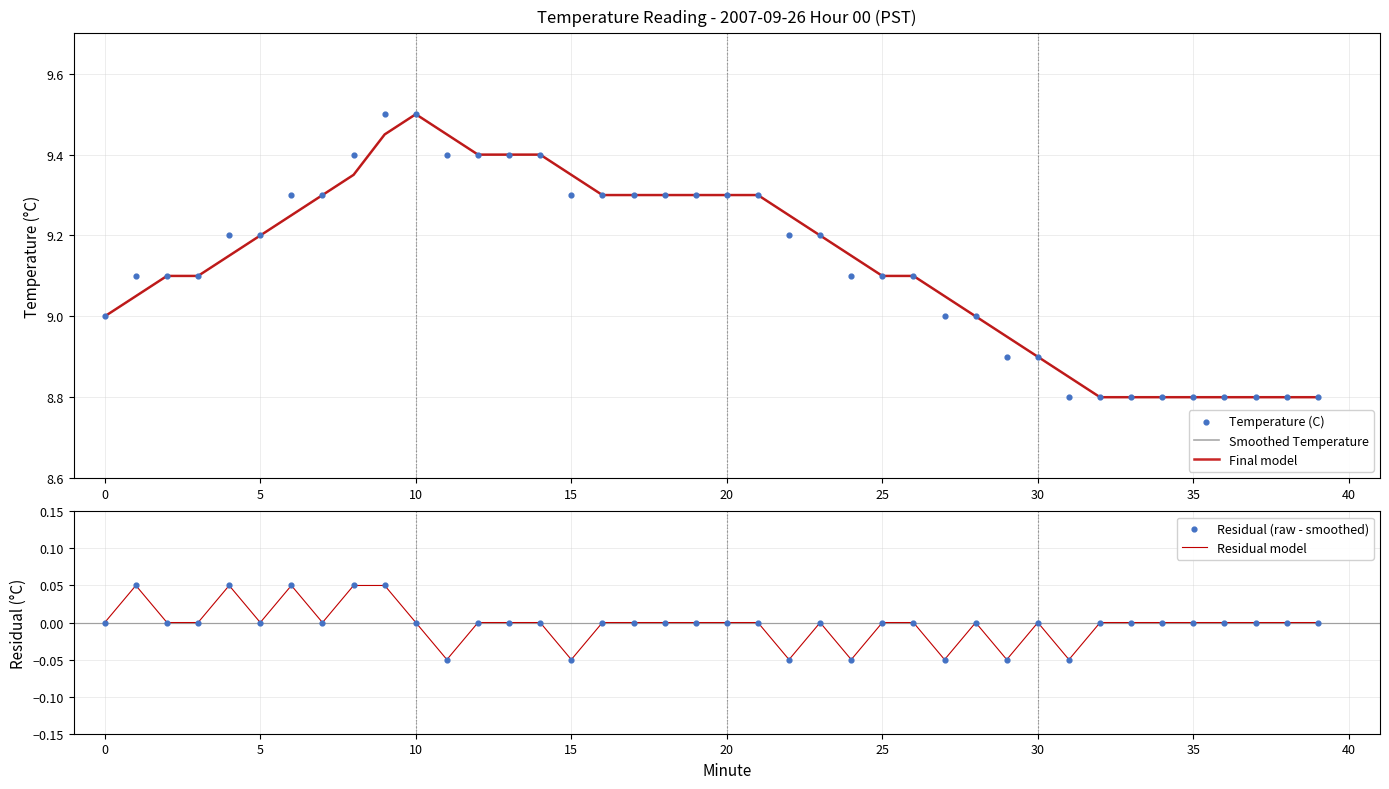

Which series has the largest Y range (max minus min)?

Smoothed Temperature